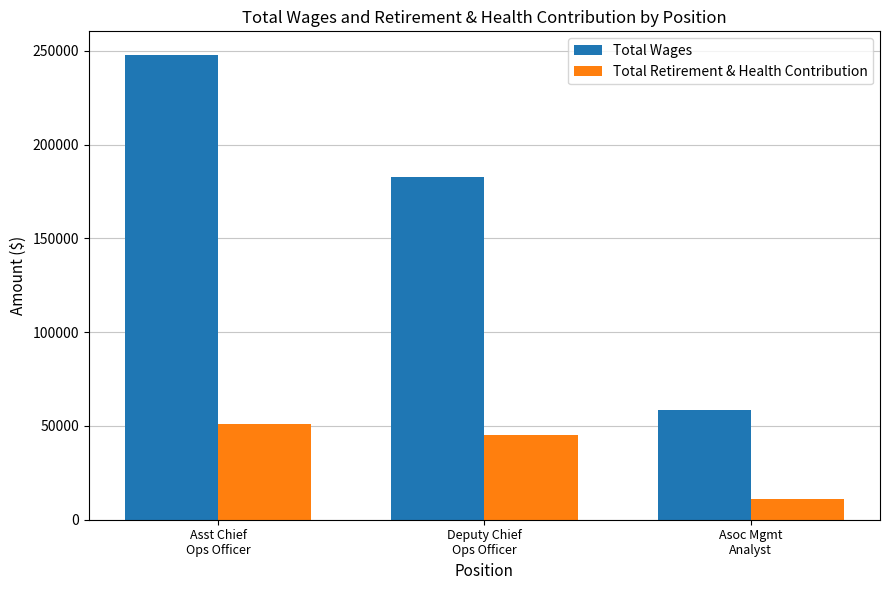

What are all the series names shown in the legend?

Total Wages, Total Retirement & Health Contribution